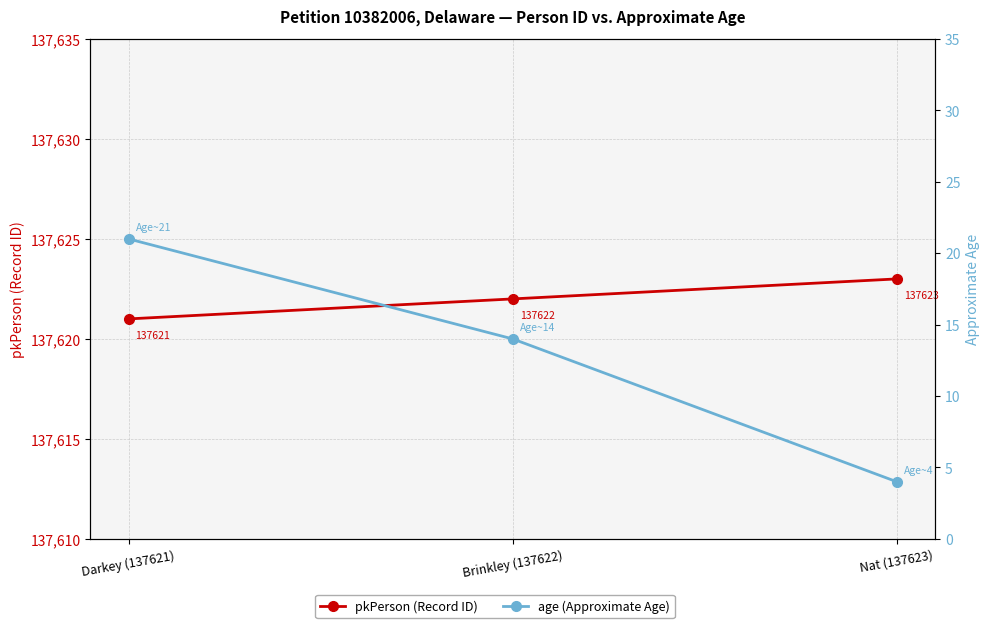

The value of pkPerson (Record ID) at Darkey (137621) is 47638. True or false?

False